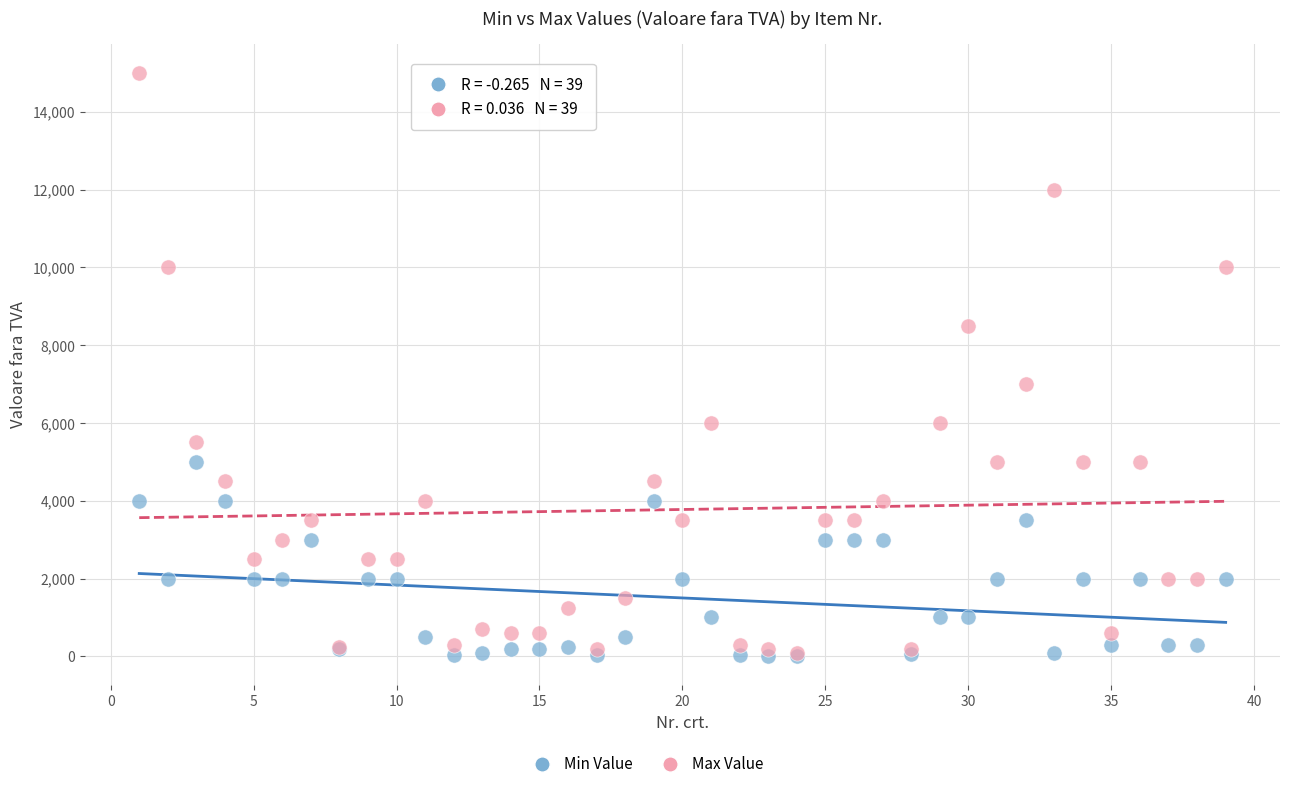

Across all series, what Y value is closest to 7502?

7000